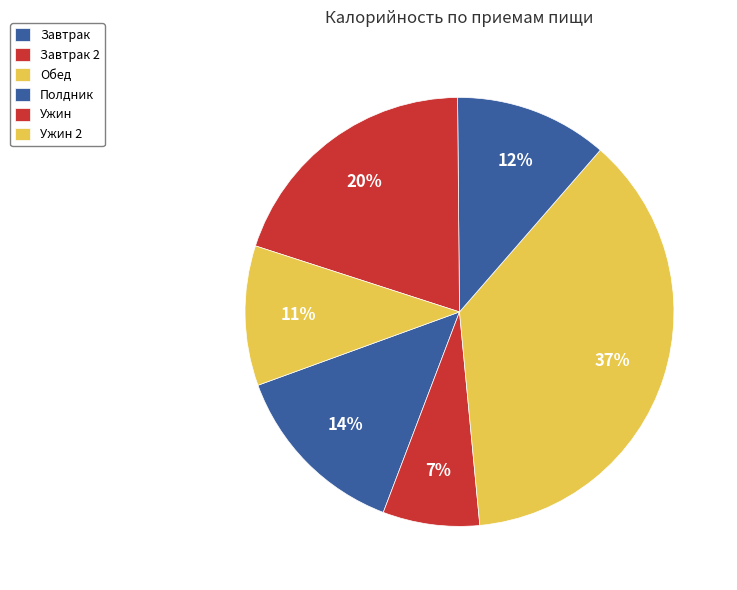

Is there any slice that represents more than half of the pie?

No